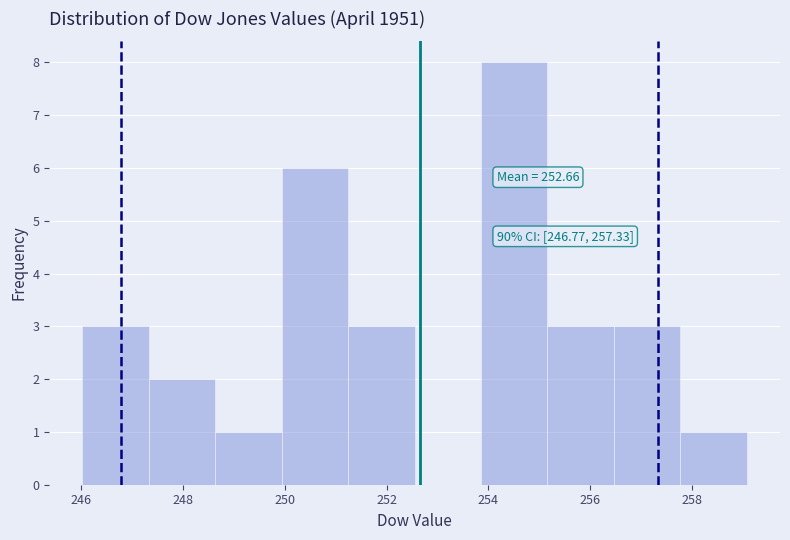

Which range on the x-axis has the tallest bar?

253.8 to 255.2